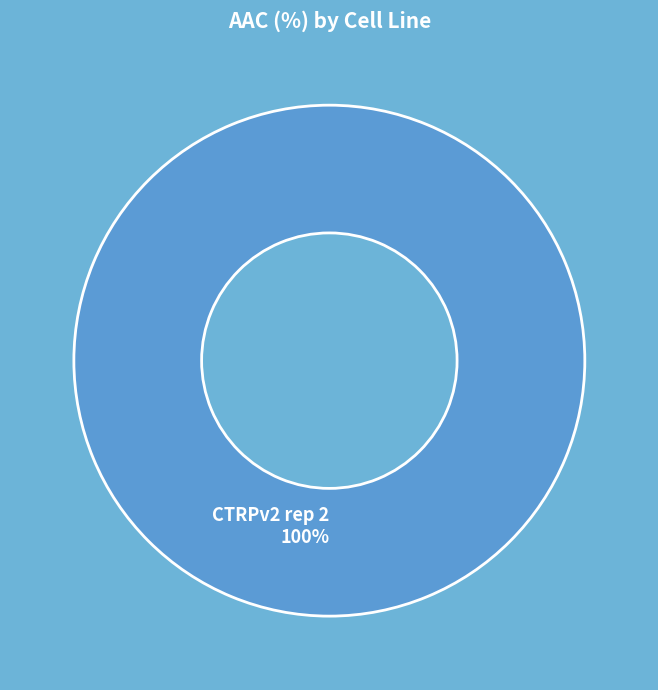

Does any single category account for the majority?

Yes